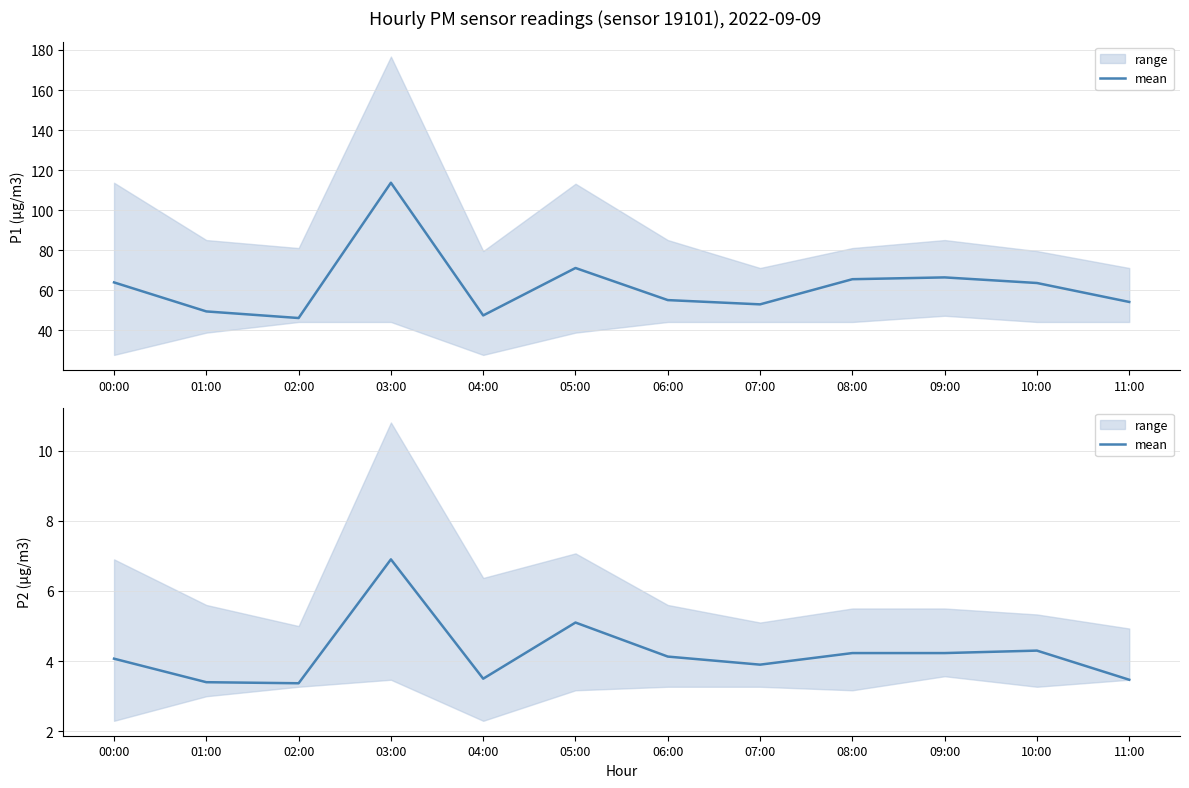

How many data points are above 4?

7